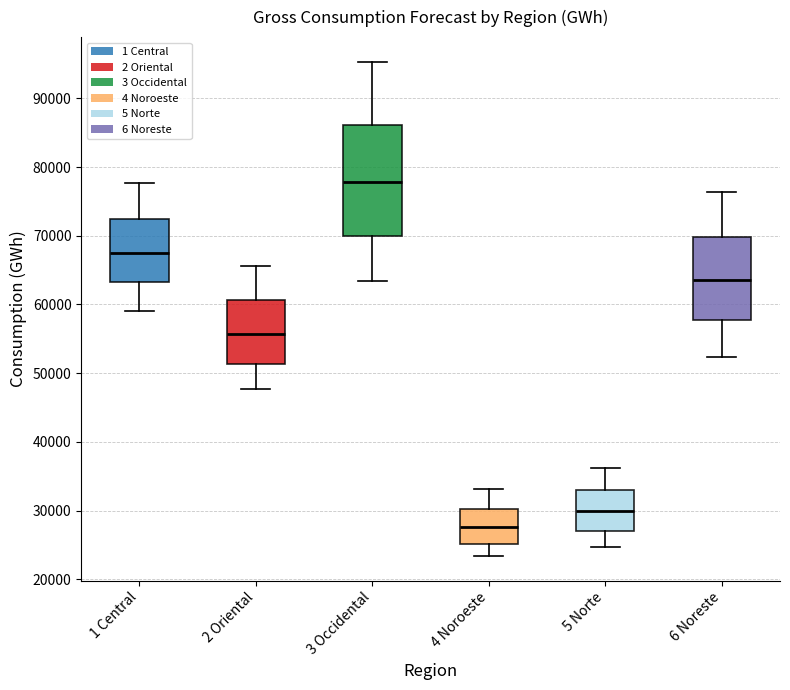

Which box's median line is the highest?

3 Occidental